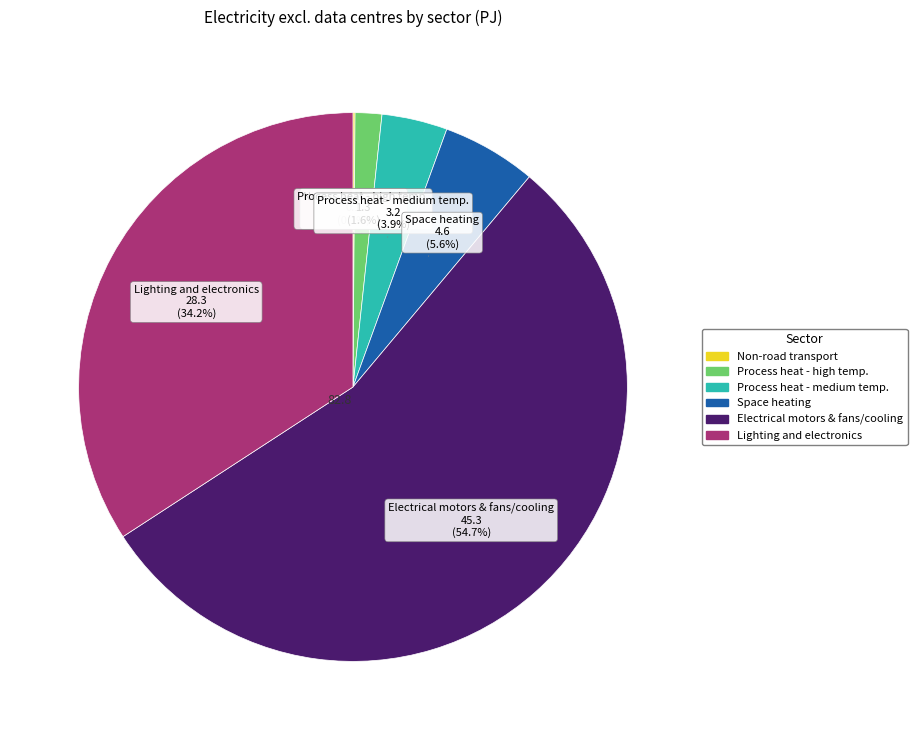

Which category has the biggest portion of the pie?

Electrical motors & fans/cooling